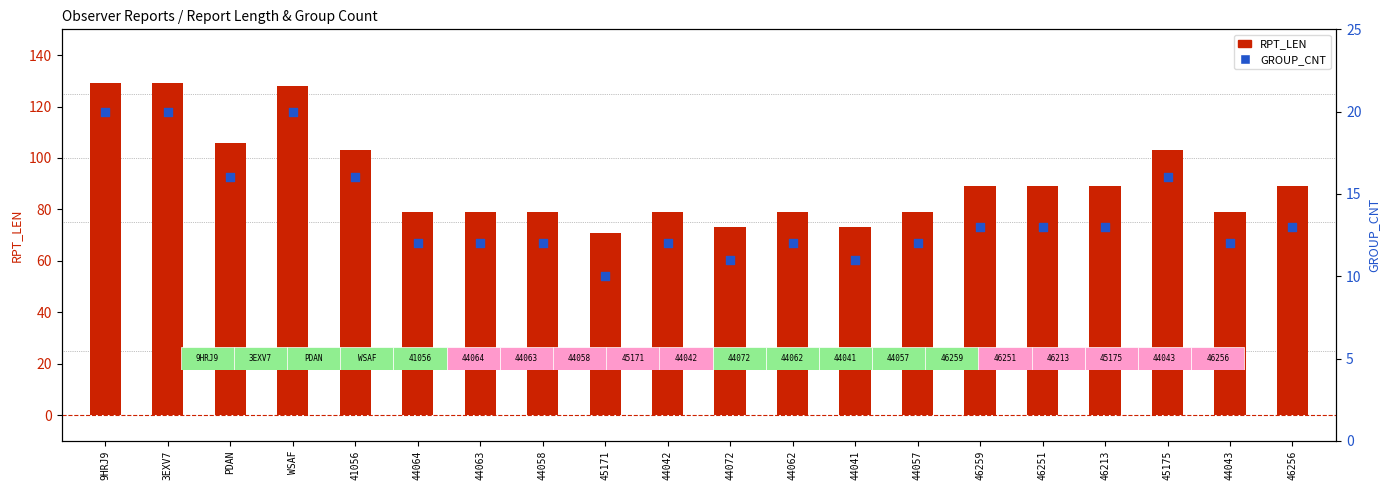

Which series contains the highest Y value?

RPT_LEN